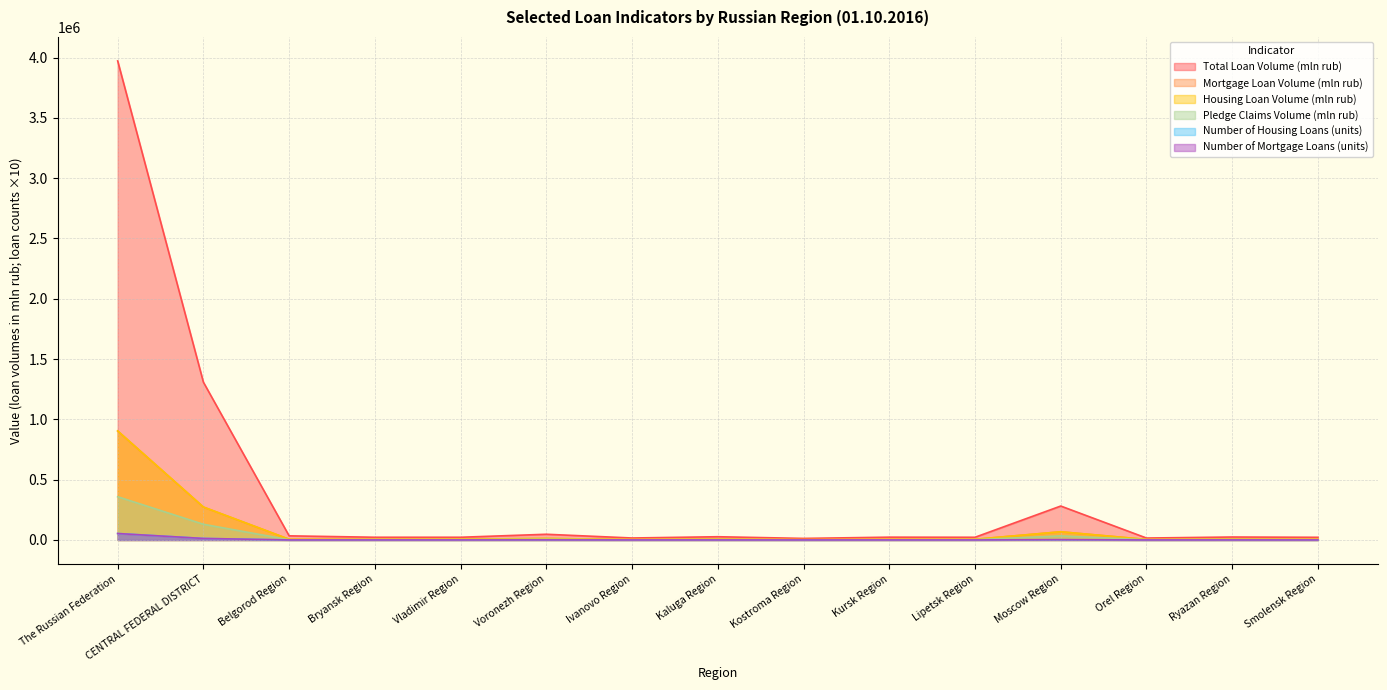

True or false: Pledge Claims Volume (mln rub) and Housing Loan Volume (mln rub) cross at least once.

False